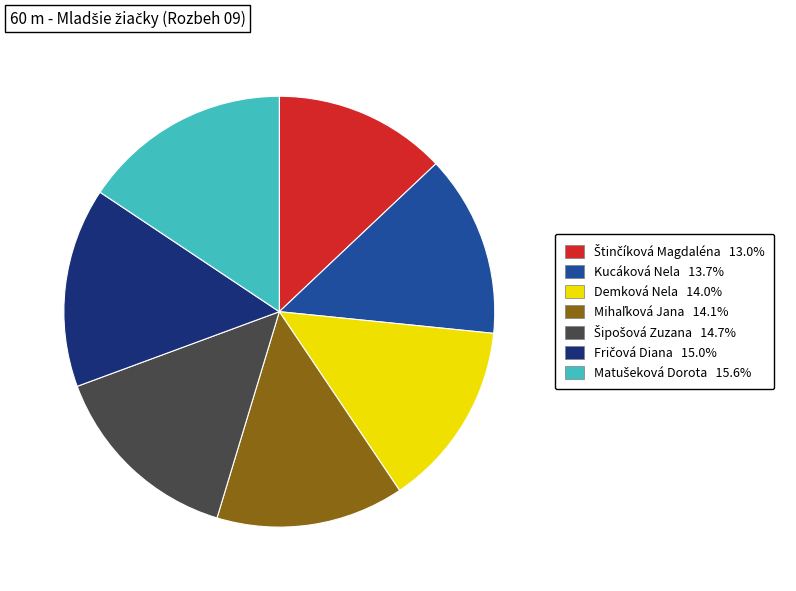

How many segments does this pie chart have?

7